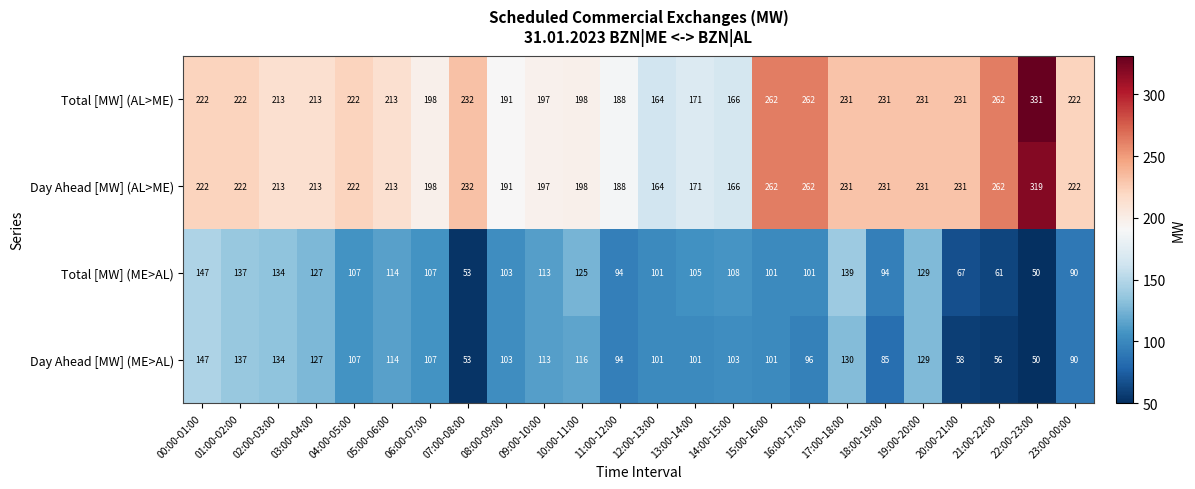

The value of Total [MW] (ME>AL) at 20:00-21:00 is 67. True or false?

True